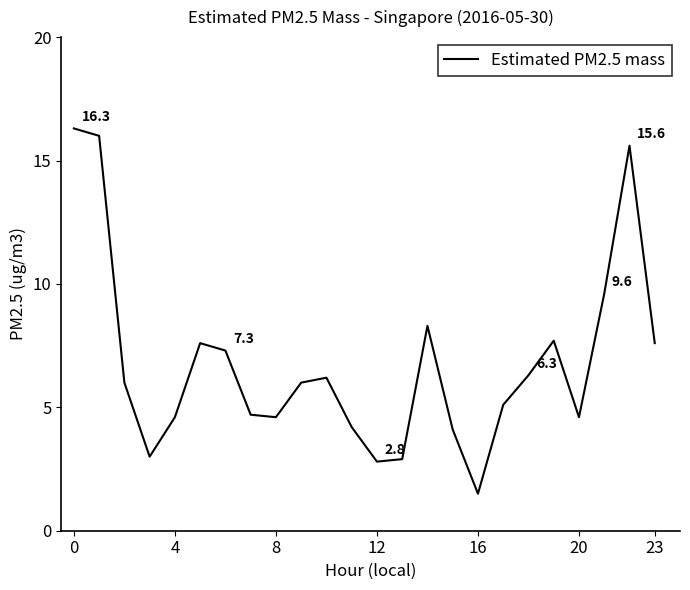

What is the difference between the maximum and minimum values?

14.8